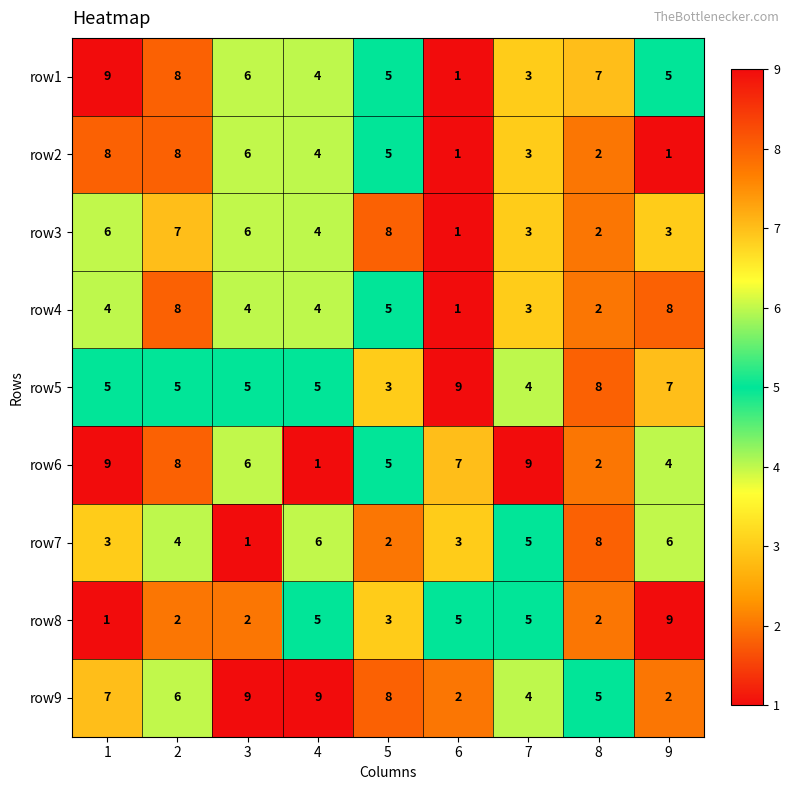

How many distinct data groups are displayed?

9